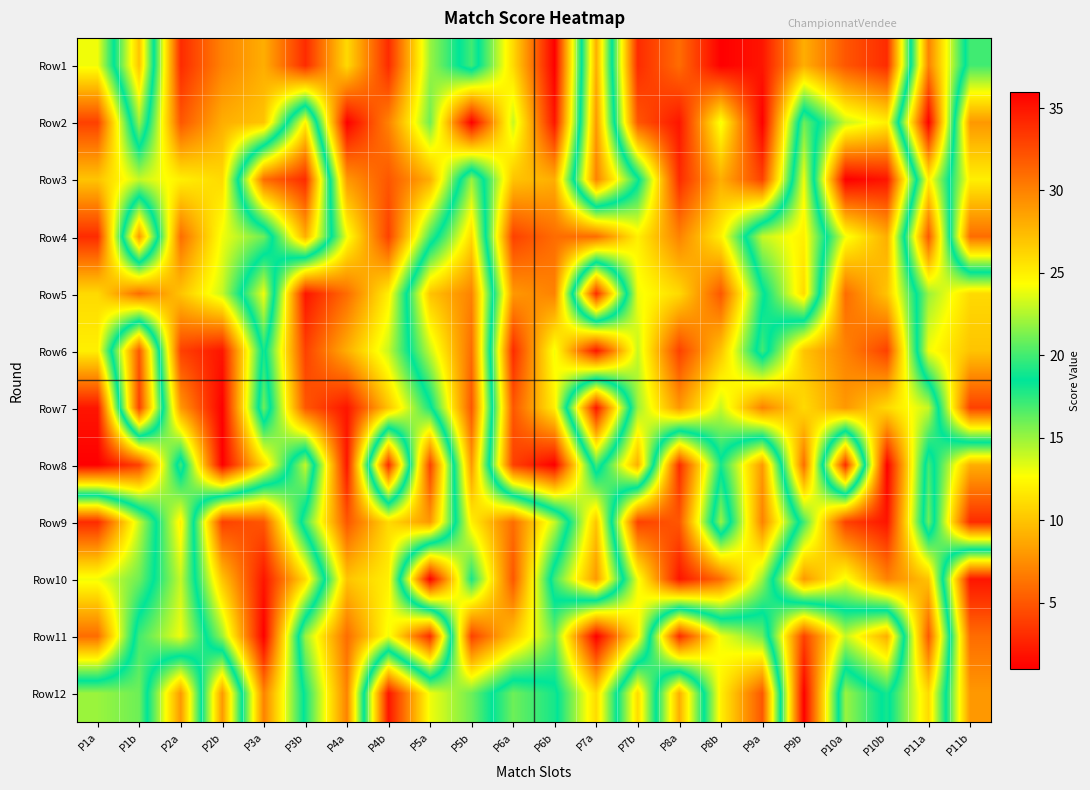

Which series has the largest range (max minus min)?

Row2